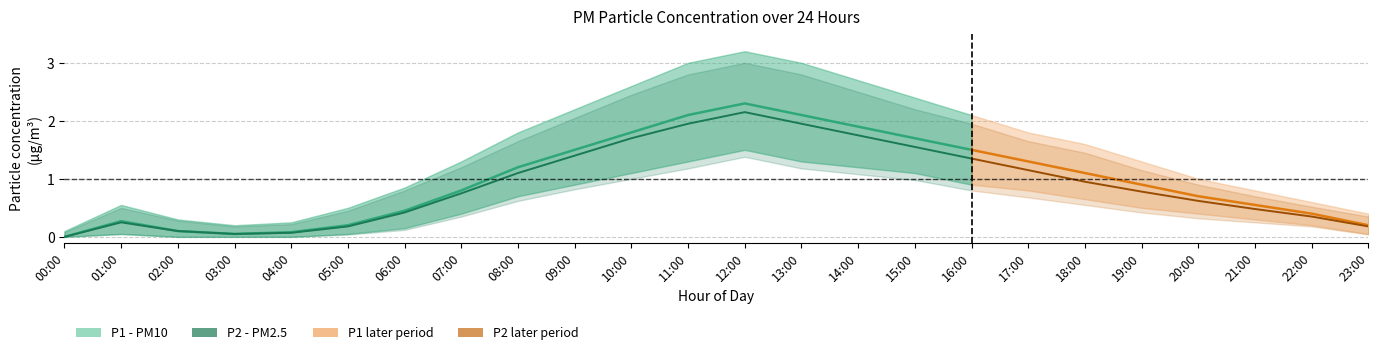

Reading left to right, what are all the values shown in this chart?

P1: 0.0	0.3	0.1	0.1	0.1	0.2	0.5	0.8	1.2	1.5	1.8	2.1	2.3	2.1	1.9	1.7	1.5	1.3	1.1	0.9	0.7	0.6	0.4	0.2
P1_upper: 0.1	0.6	0.3	0.2	0.2	0.5	0.8	1.3	1.8	2.2	2.6	3.0	3.2	3.0	2.7	2.4	2.1	1.8	1.6	1.3	1.0	0.8	0.6	0.4
P1_lower: 0.0	0.1	0.0	0.0	0.0	0.1	0.1	0.4	0.7	0.9	1.1	1.3	1.5	1.3	1.2	1.1	0.9	0.8	0.7	0.5	0.4	0.3	0.2	0.1
P2: 0.0	0.2	0.1	0.1	0.1	0.2	0.4	0.8	1.1	1.4	1.7	1.9	2.1	1.9	1.8	1.6	1.4	1.1	0.9	0.8	0.6	0.5	0.3	0.2
P2_upper: 0.1	0.5	0.3	0.2	0.2	0.5	0.8	1.2	1.6	2.0	2.5	2.8	3.0	2.8	2.5	2.2	1.9	1.6	1.4	1.1	0.9	0.7	0.5	0.3
P2_lower: 0.0	0.1	0.0	0.0	0.0	0.0	0.1	0.3	0.6	0.8	1.0	1.2	1.4	1.2	1.1	1.0	0.8	0.7	0.6	0.4	0.3	0.2	0.2	0.0